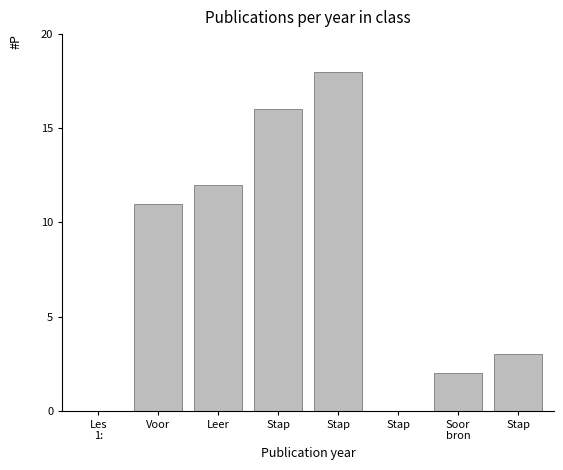

How many categories are shown in the chart?

8